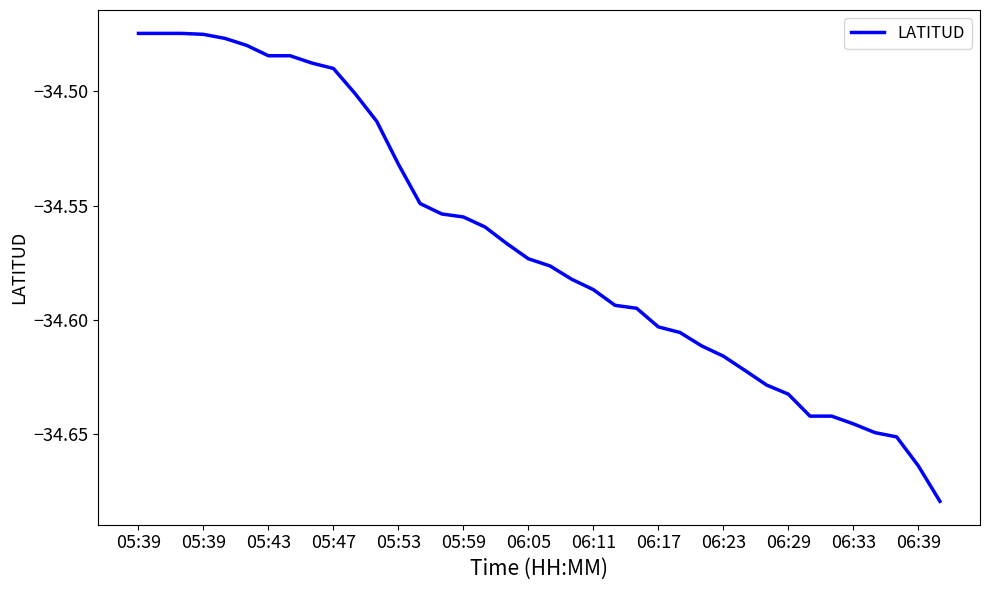

How many lines are shown in the chart?

1